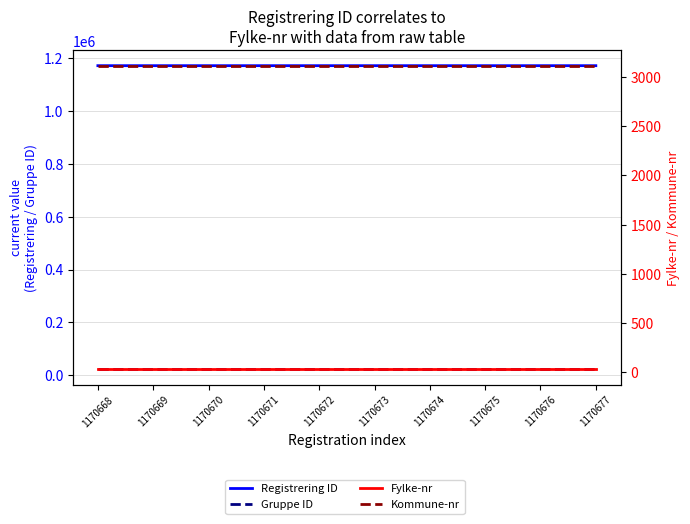

True or false: Kommune-nr and Fylke-nr intersect in this chart.

False